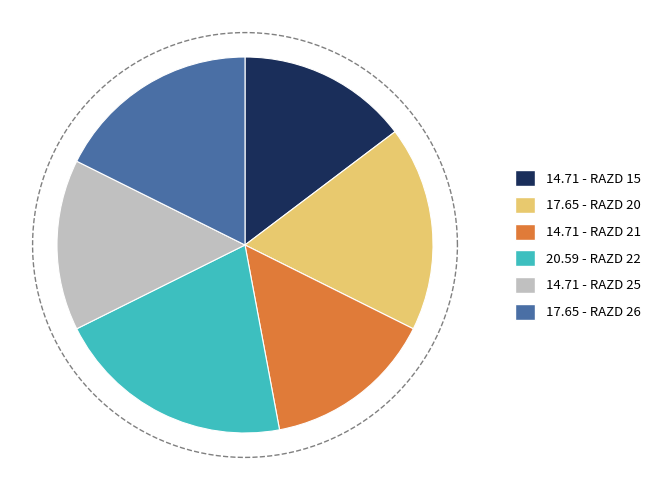

True or false: 21 accounts for 25% of the total.

False